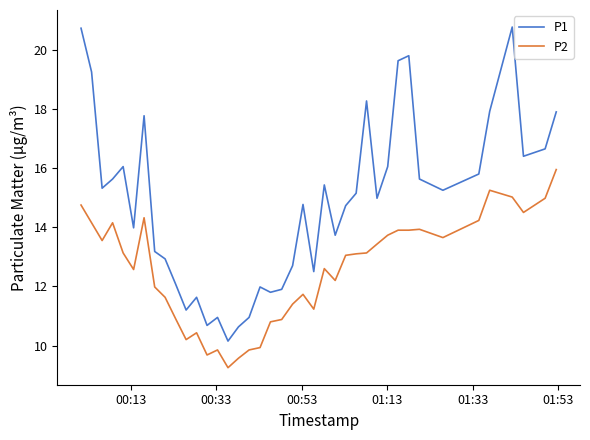

List the series in order of their peak value, lowest first.

P2, P1